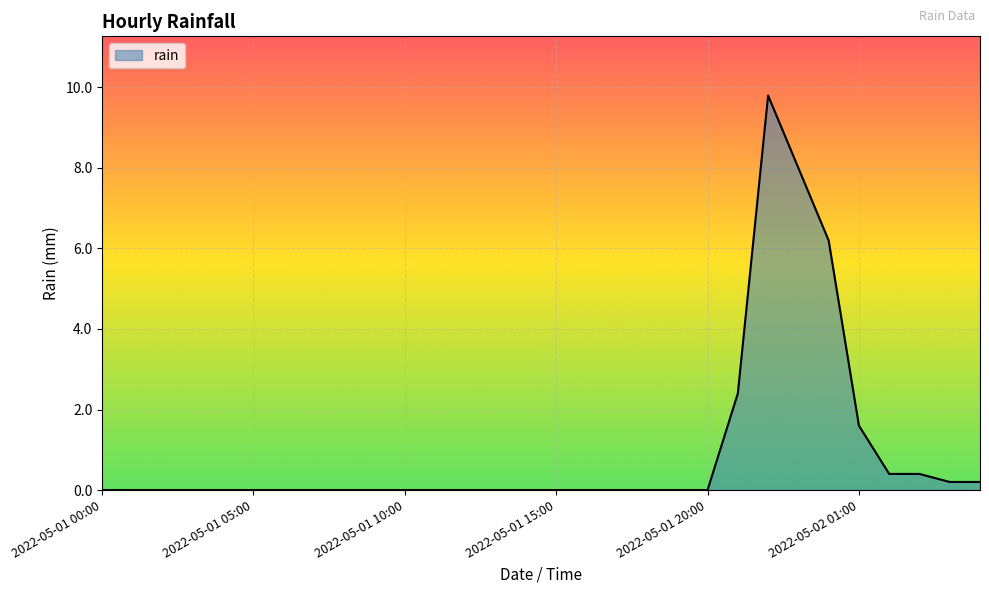

How many categories are shown in the chart?

30